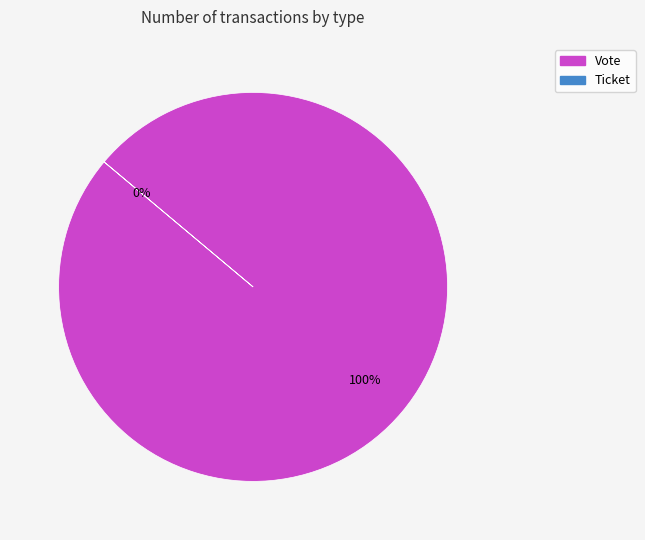

Which slice is the smallest?

Ticket